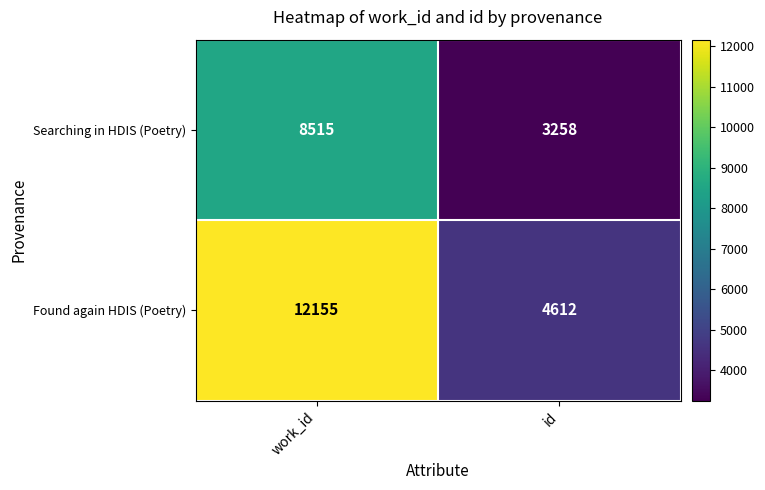

What is the difference between the highest and lowest values at work_id?

3640